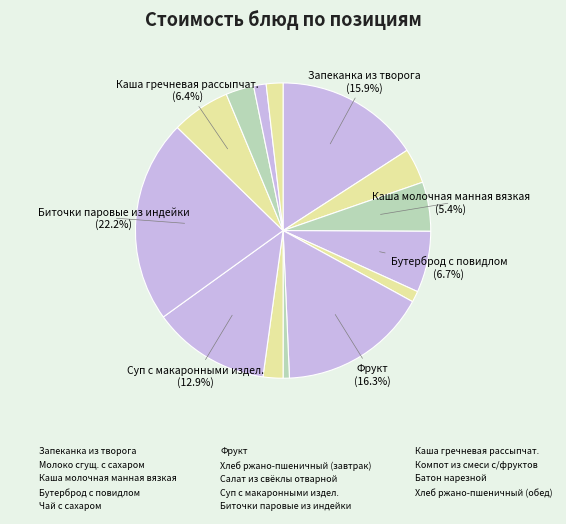

Approximately how many times larger is the value at Батон нарезной compared to Запеканка из творога?

0.1